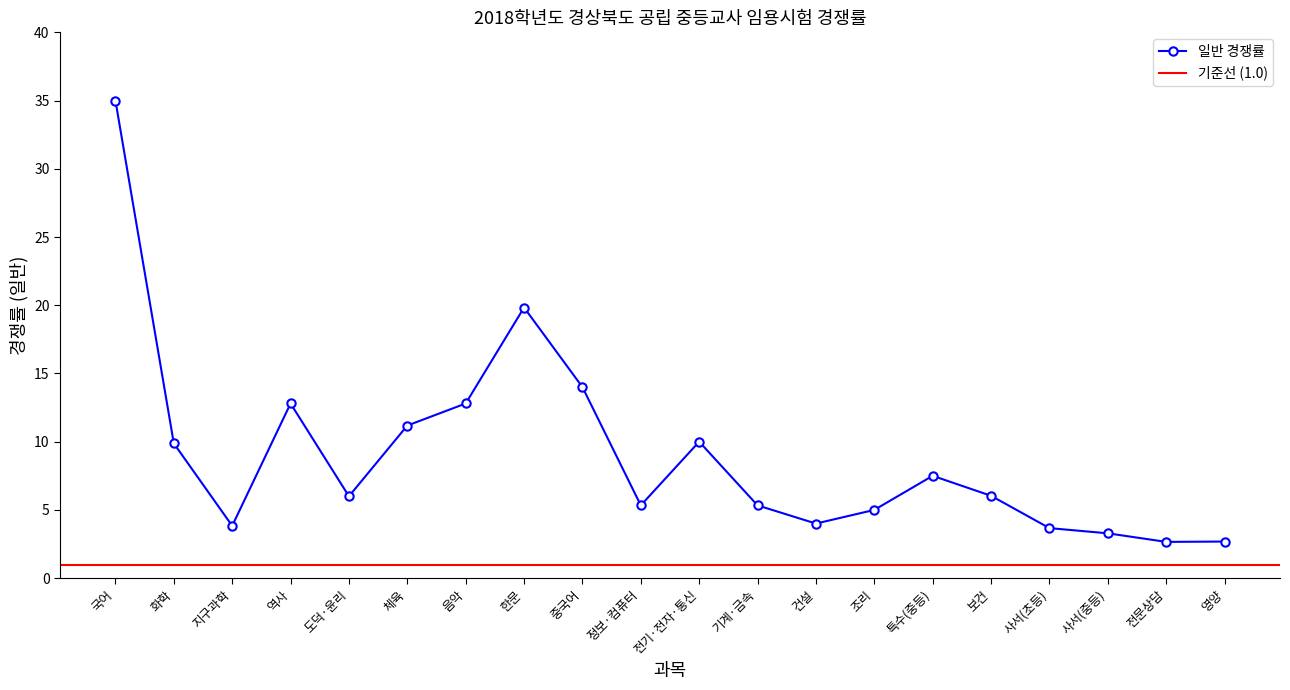

The chart shows a value of 9.9 at 화학. True or false?

True